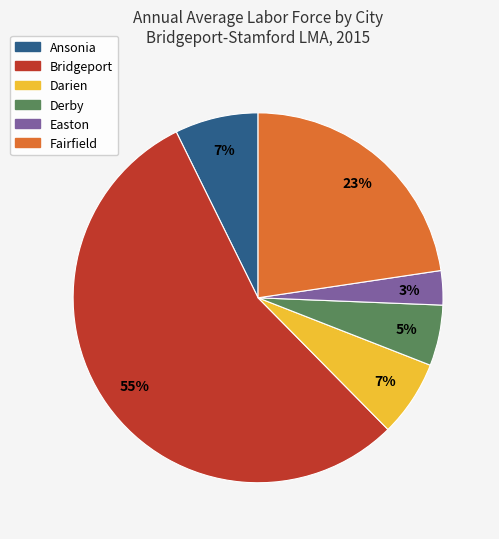

True or false: Bridgeport accounts for 55% of the total.

True